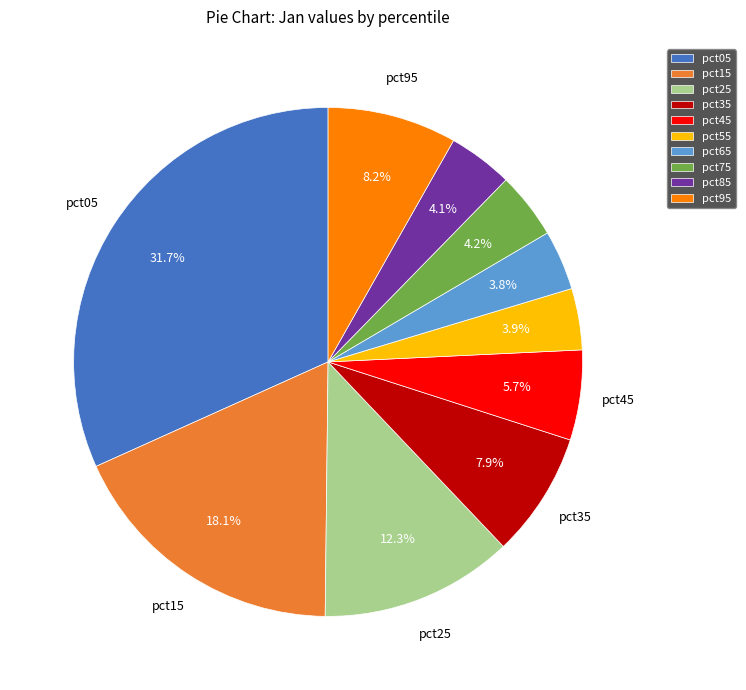

Which category has the biggest portion of the pie?

pct05